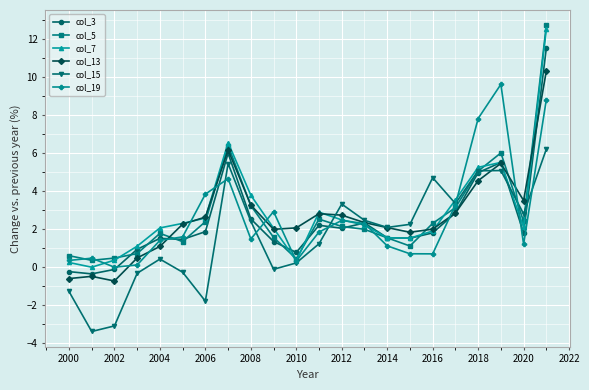

How many interior local peaks does the col_5 series have?

4